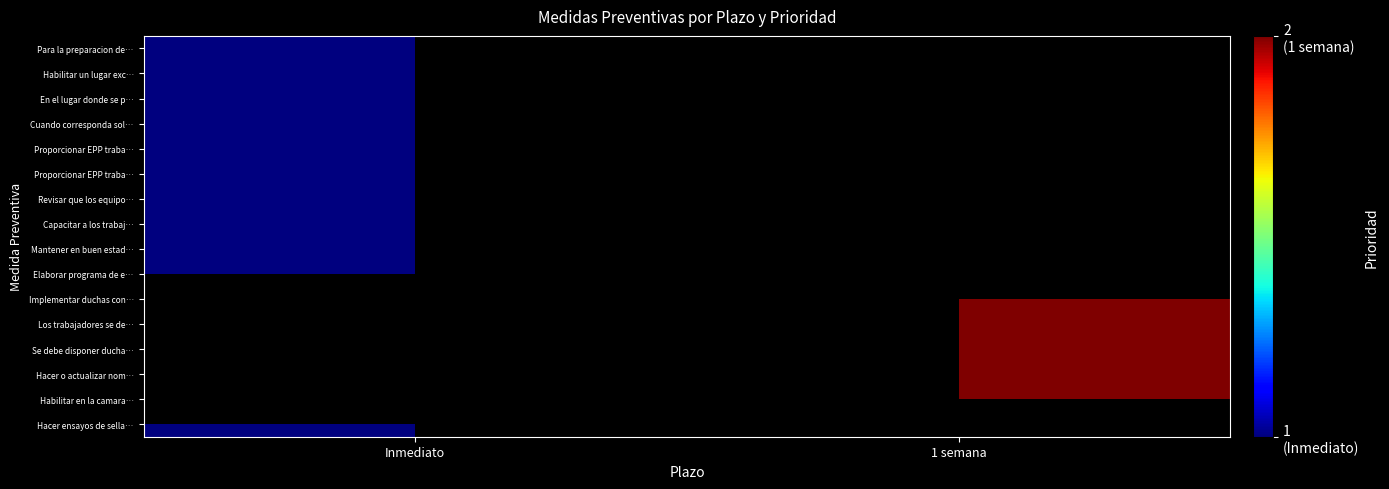

At how many categories does at least one series exceed 1?

1